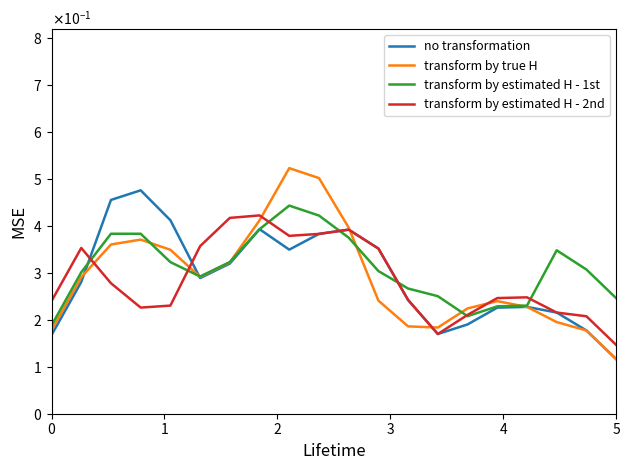

Is this an area chart (filled region under the line)?

No